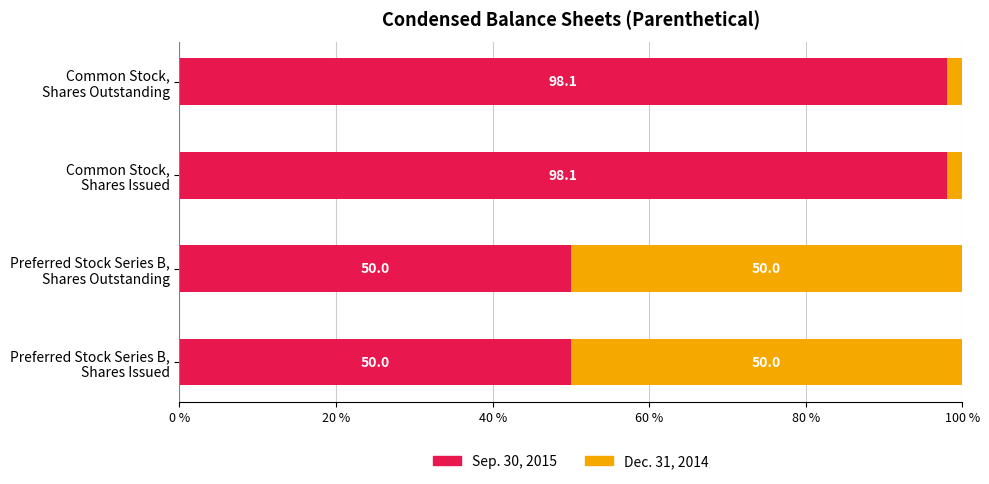

What is the average value of the Sep. 30, 2015 series?

74.0